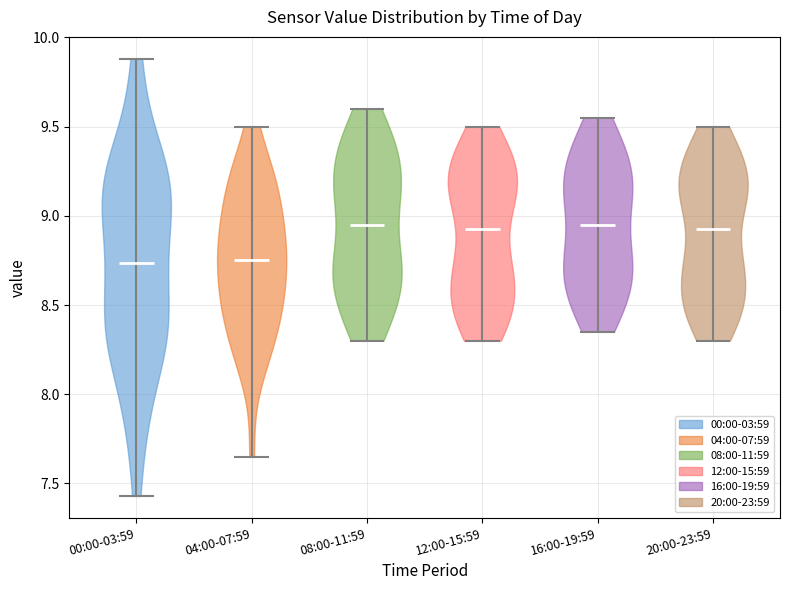

Reading left to right, read every violin against the y-axis: where its median line is, and the lowest and highest points it reaches. The values are not printed on the chart, so give them approximately, as read against the axis.

00:00-03:59: median line 8.75, lowest point 7.45, highest point 9.90
04:00-07:59: median line 8.75, lowest point 7.65, highest point 9.50
08:00-11:59: median line 8.95, lowest point 8.30, highest point 9.60
12:00-15:59: median line 8.95, lowest point 8.30, highest point 9.50
16:00-19:59: median line 8.95, lowest point 8.35, highest point 9.55
20:00-23:59: median line 8.95, lowest point 8.30, highest point 9.50